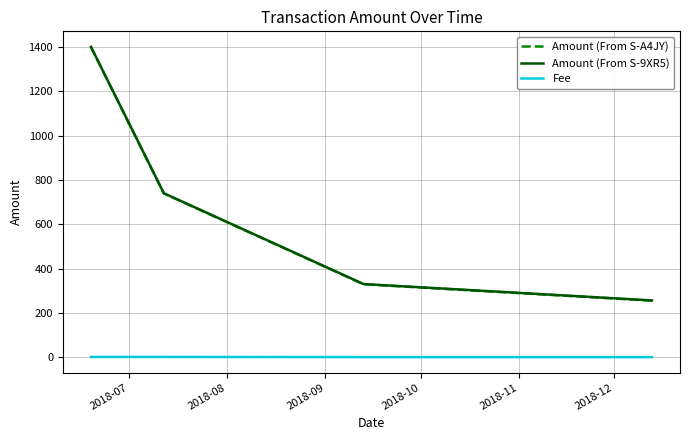

What is the difference between the second highest and minimum values in the Amount (From S-9XR5) series?

484.0